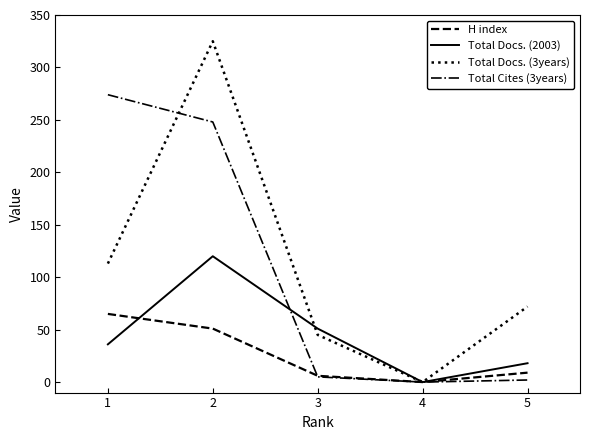

True or false: Total Cites (3years) and H index cross at least once.

True